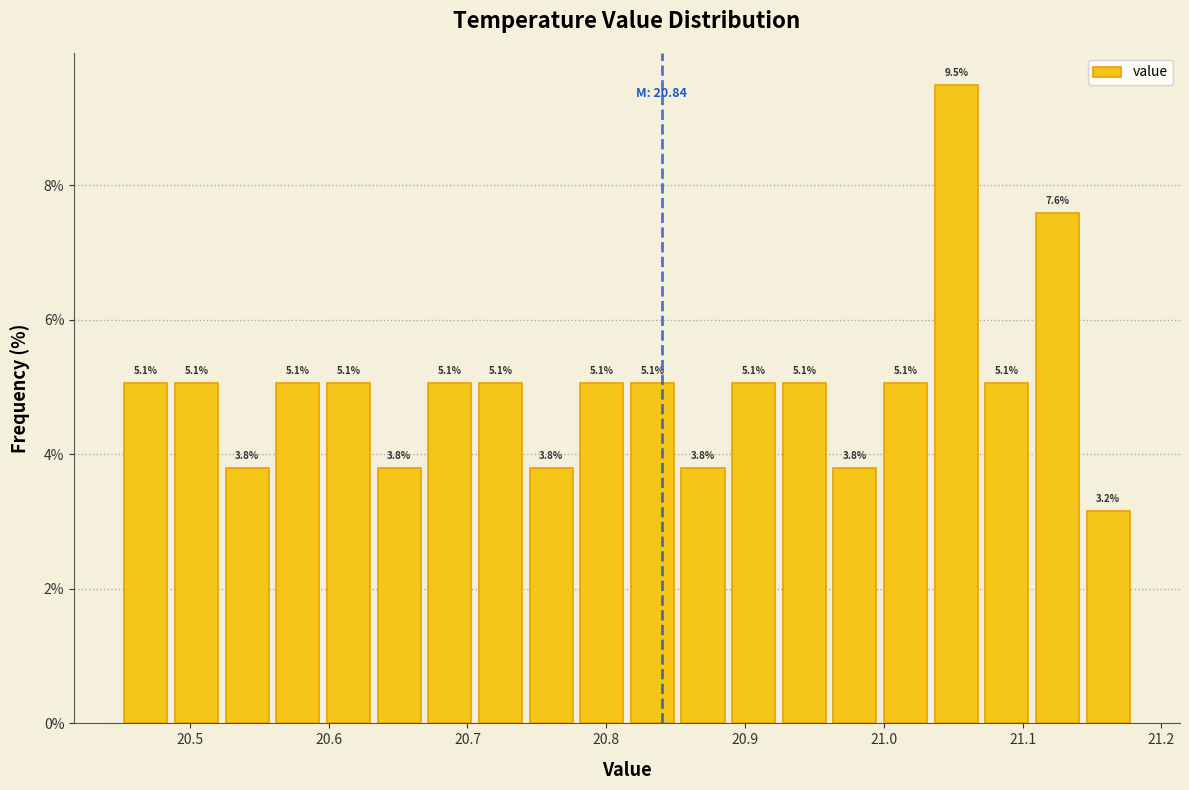

Read against the x-axis, roughly where is the centre of the tallest bar?

21.05